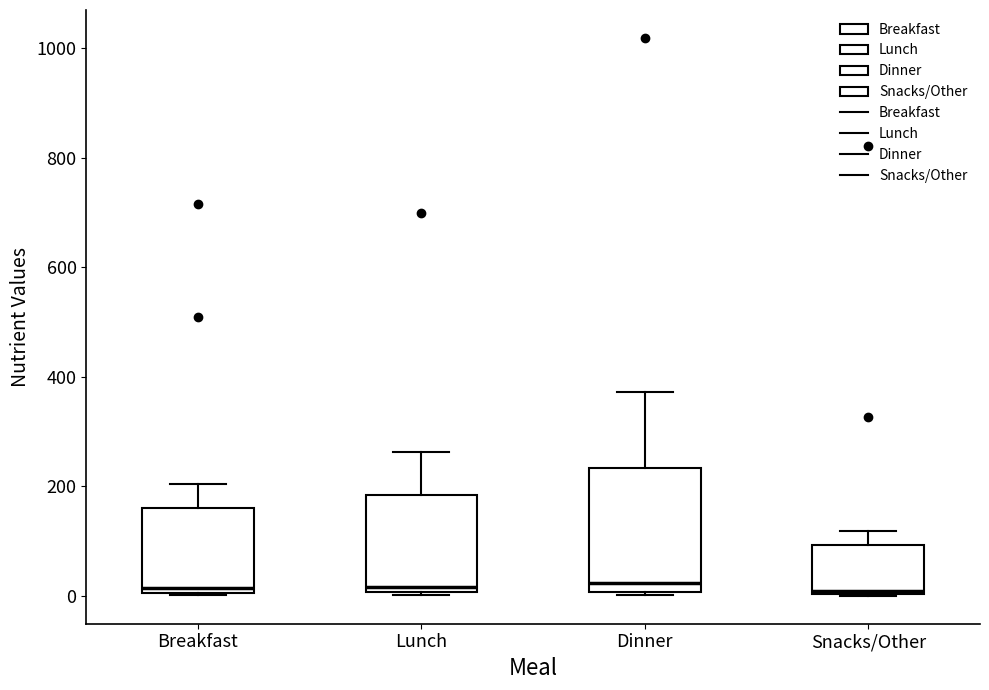

Reading left to right, transcribe this box plot: for each box, give where its median line is, the range the box spans, and where its two whiskers end, as read against the y-axis. The values are not printed on the chart, so give them approximately, as read against the axis.

Breakfast: median 20, box 0 to 160, whiskers 0 to 200
Lunch: median 20, box 0 to 180, whiskers 0 (just below the box's lower edge) to 260
Dinner: median 20, box 0 to 240, whiskers 0 (just below the box's lower edge) to 380
Snacks/Other: median 0 (just above the box's lower edge), box 0 to 100, whiskers 0 to 120